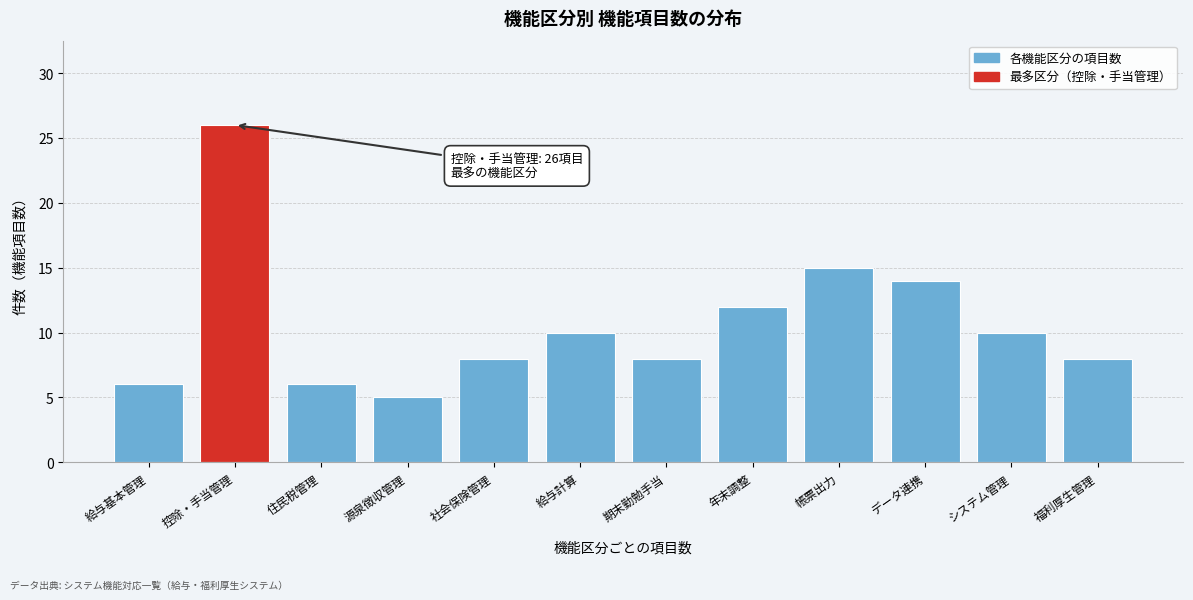

Reading left to right, what are all the values shown in this chart?

給与基本管理=6	控除・手当管理=26	住民税管理=6	源泉徴収管理=5	社会保険管理=8	給与計算=10	期末勤勉手当=8	年末調整=12	帳票出力=15	データ連携=14	システム管理=10	福利厚生管理=8